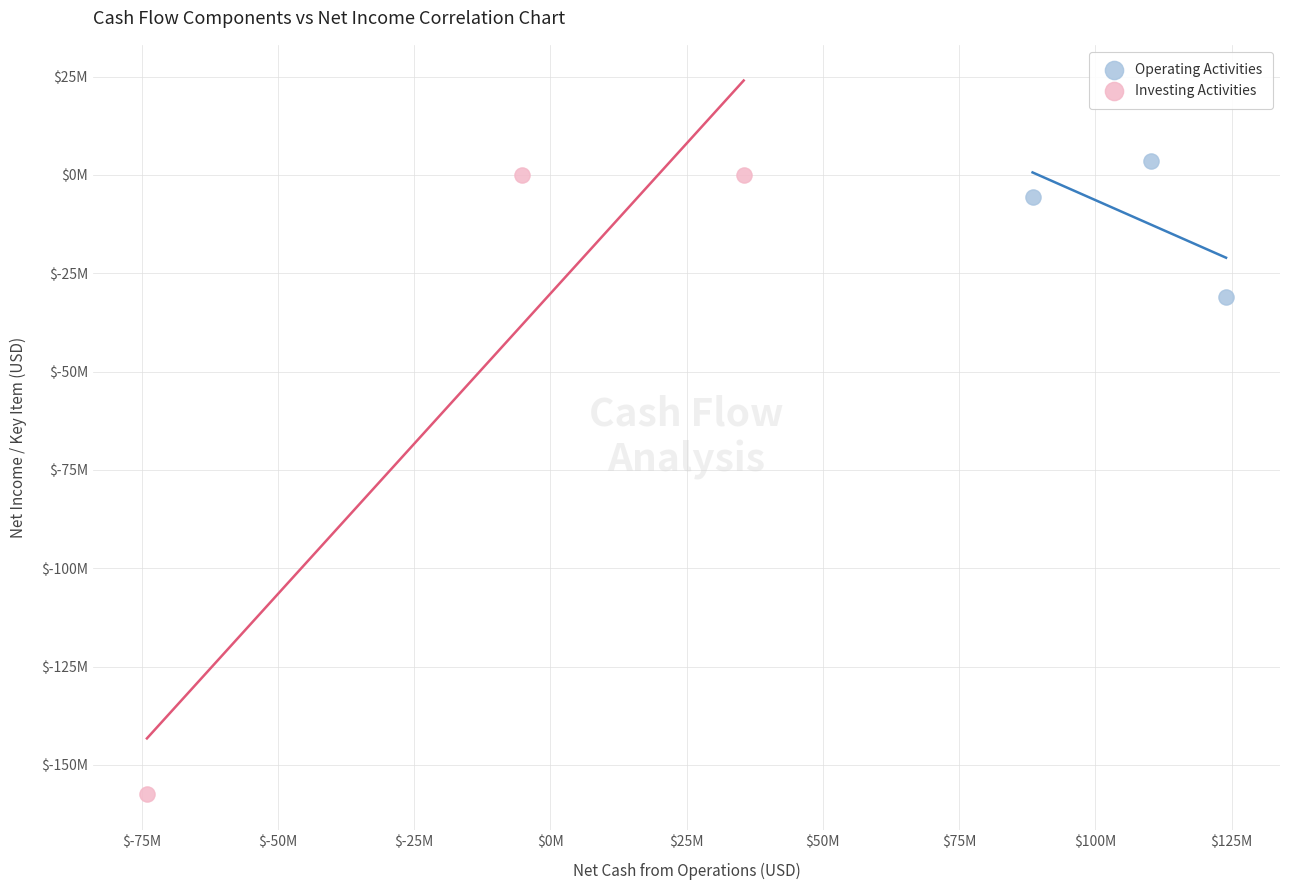

What are all the series names shown in the legend?

Operating Activities, Investing Activities